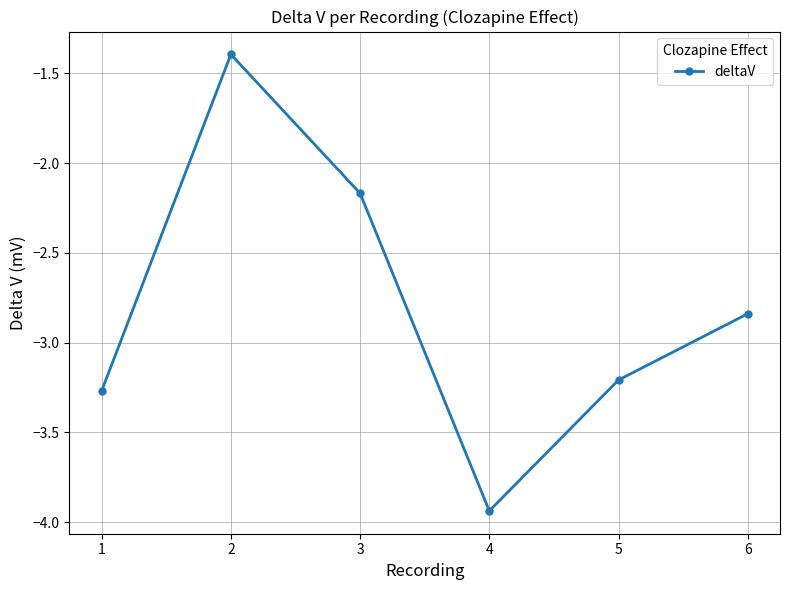

The chart shows a value of -6.6 at 4. True or false?

False